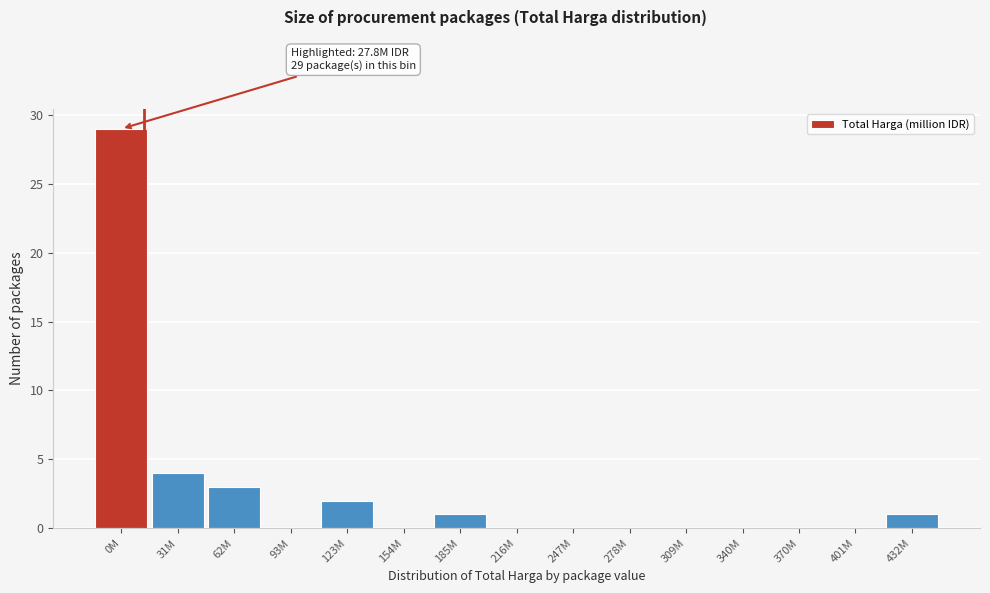

Reading right to left, list all the values displayed in this chart.

432M=1	401M=0	370M=0	340M=0	309M=0	278M=0	247M=0	216M=0	185M=1	154M=0	123M=2	93M=0	62M=3	31M=4	0M=29